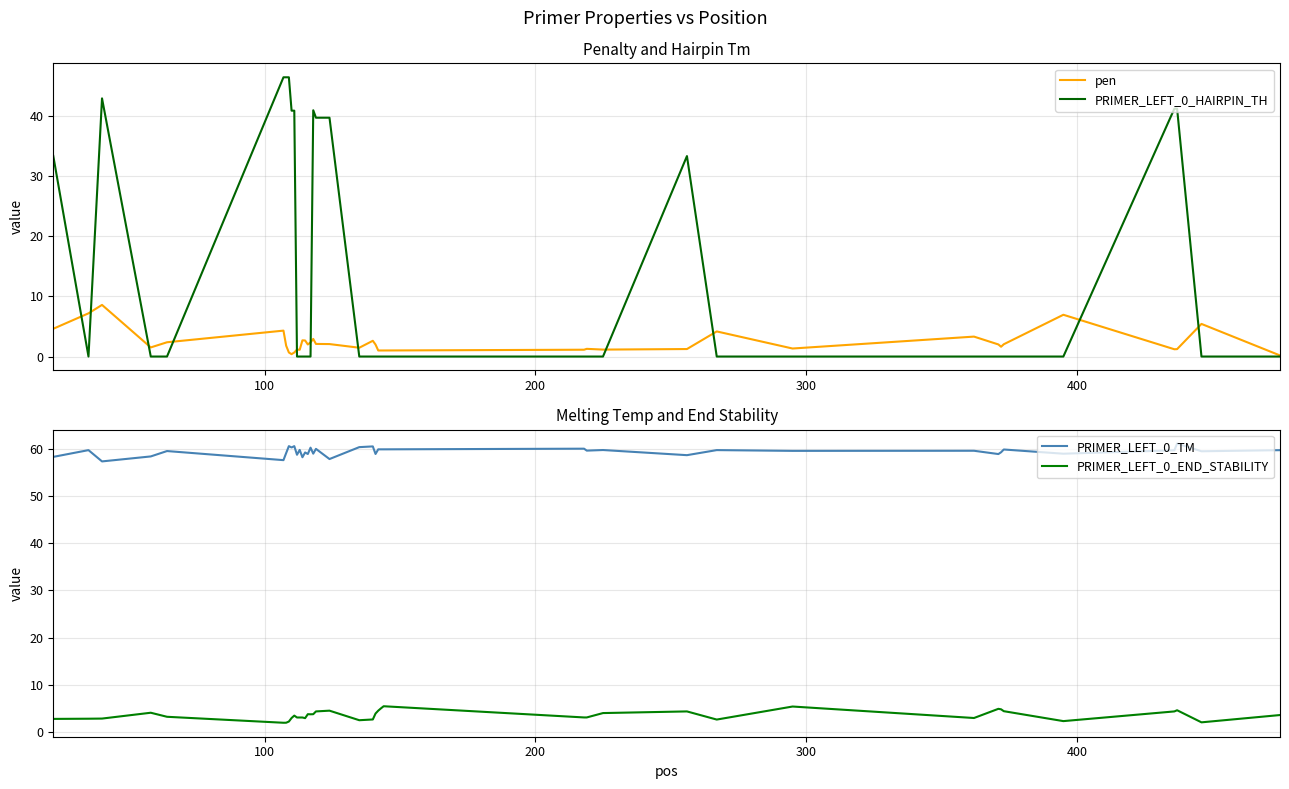

What is the maximum value for PRIMER_LEFT_0_HAIRPIN_TH?

46.4